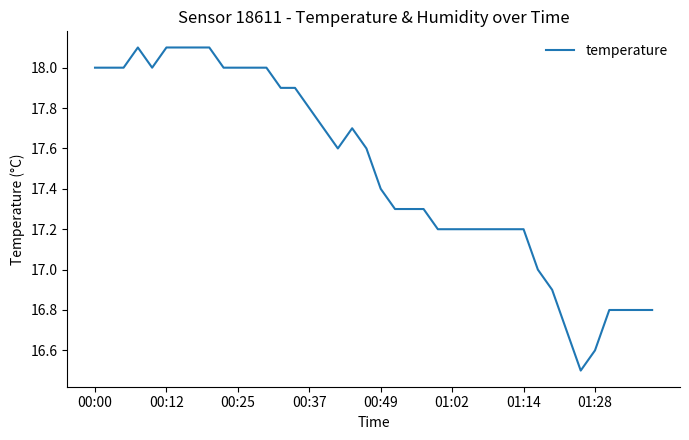

What is the difference between the maximum and minimum values?

1.6